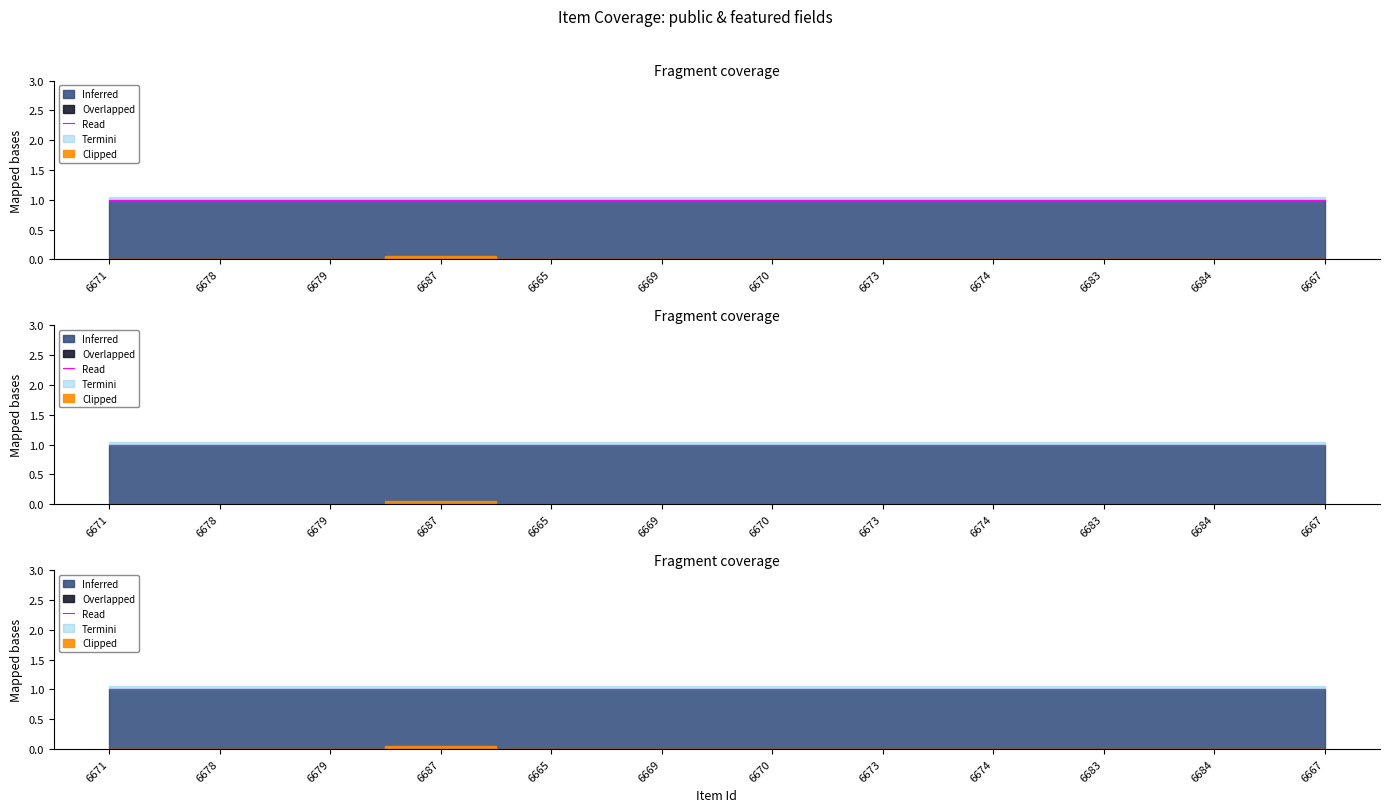

True or false: public and featured intersect in this chart.

False